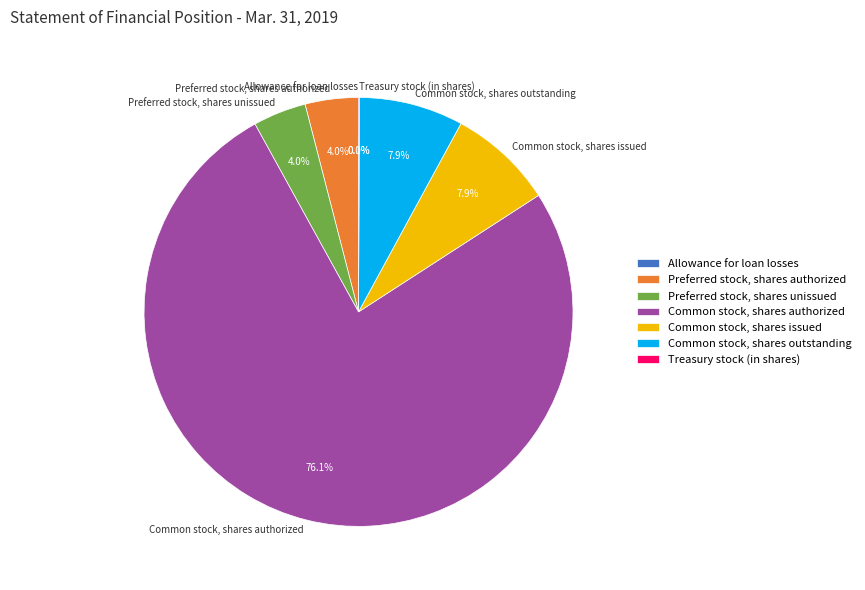

What portion of the pie excludes Common stock, shares authorized?

23.9%